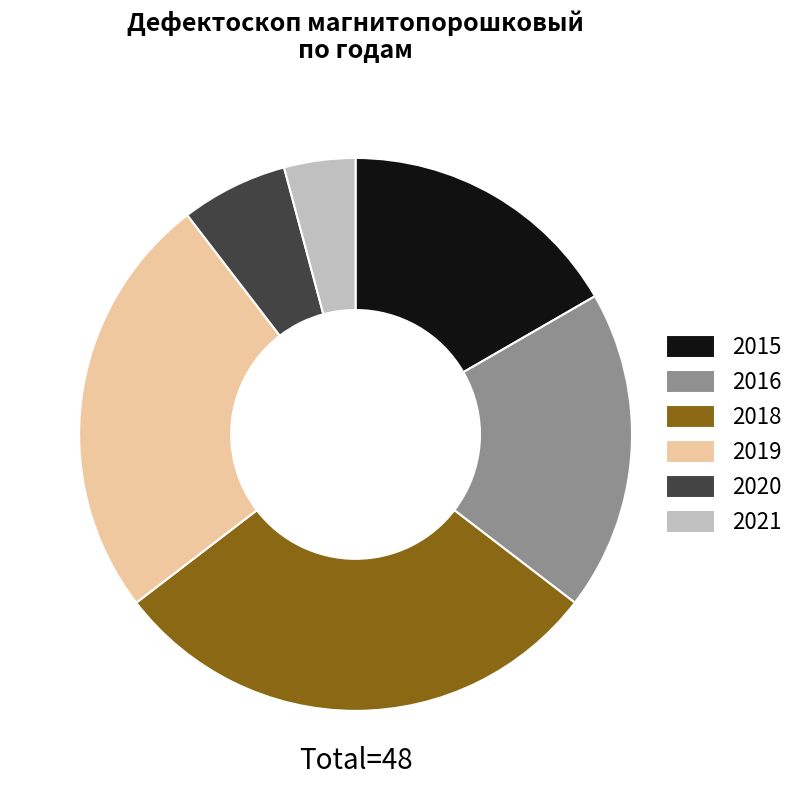

Approximately how many times larger is the value at 2020 compared to 2016?

0.3